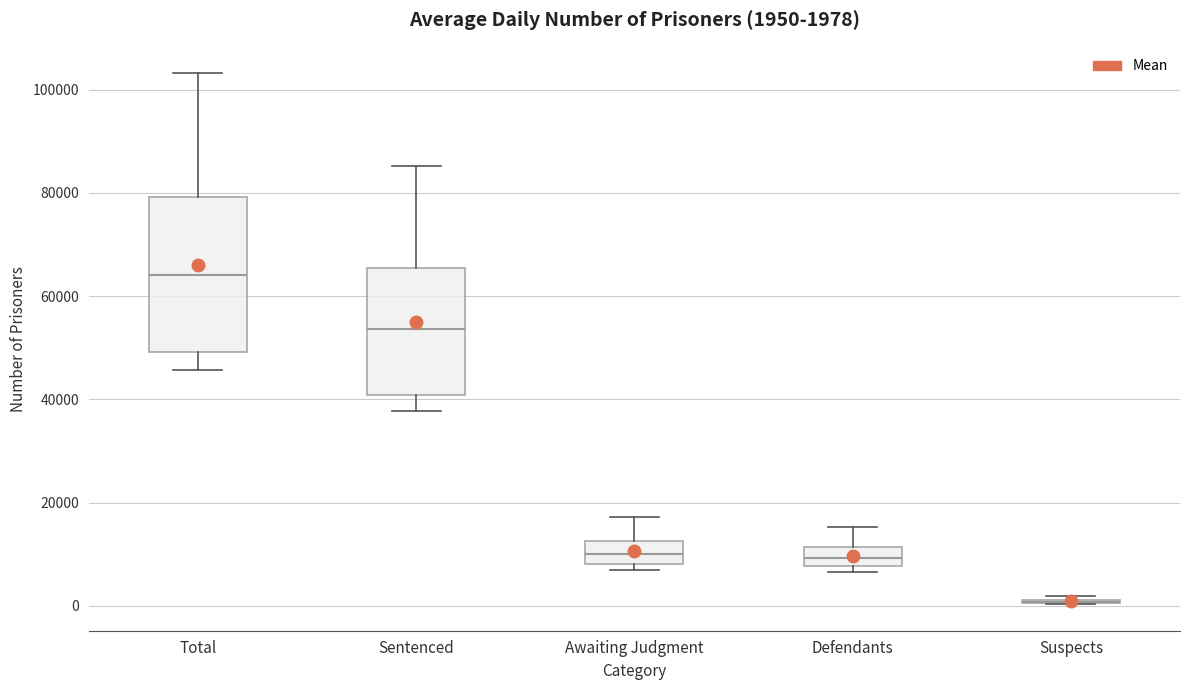

Which box is the tallest, from its lower edge to its upper edge?

Total